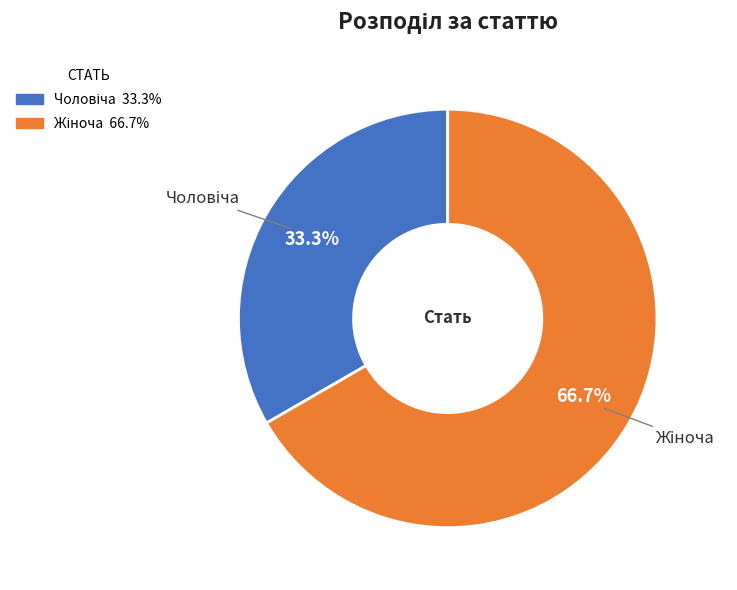

Is there a majority slice in this chart?

Yes